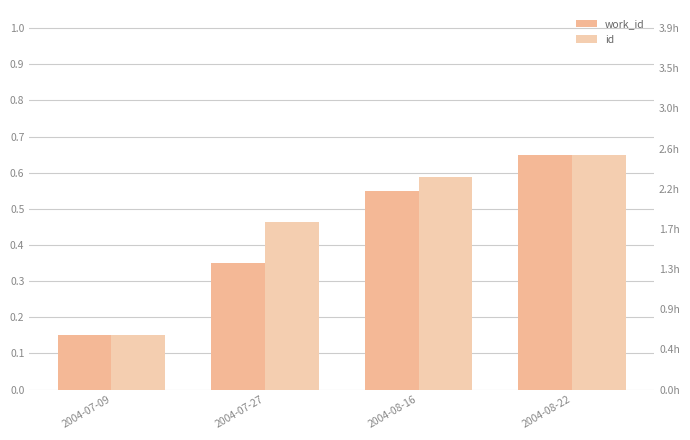

Count the number of categories in the chart.

4